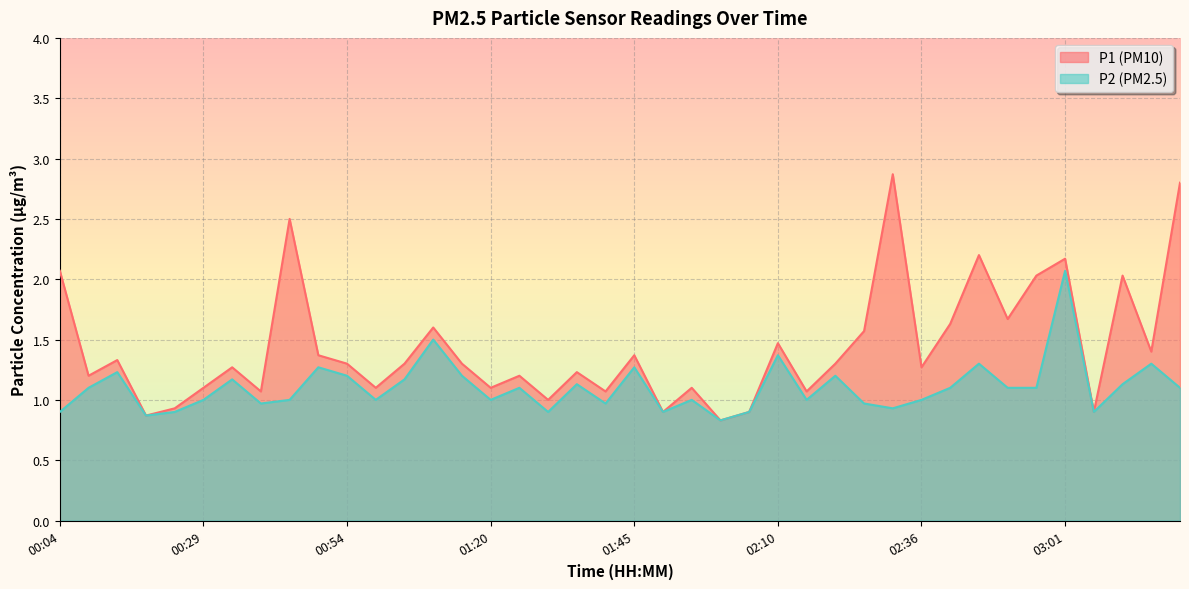

List the series in order of their overall mean, highest first.

P1 (PM10), P2 (PM2.5)